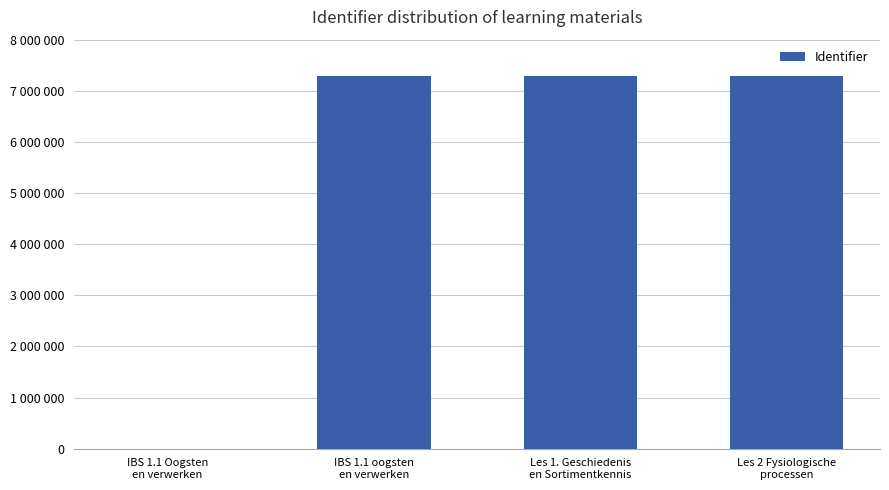

How many values are below 7292616?

2